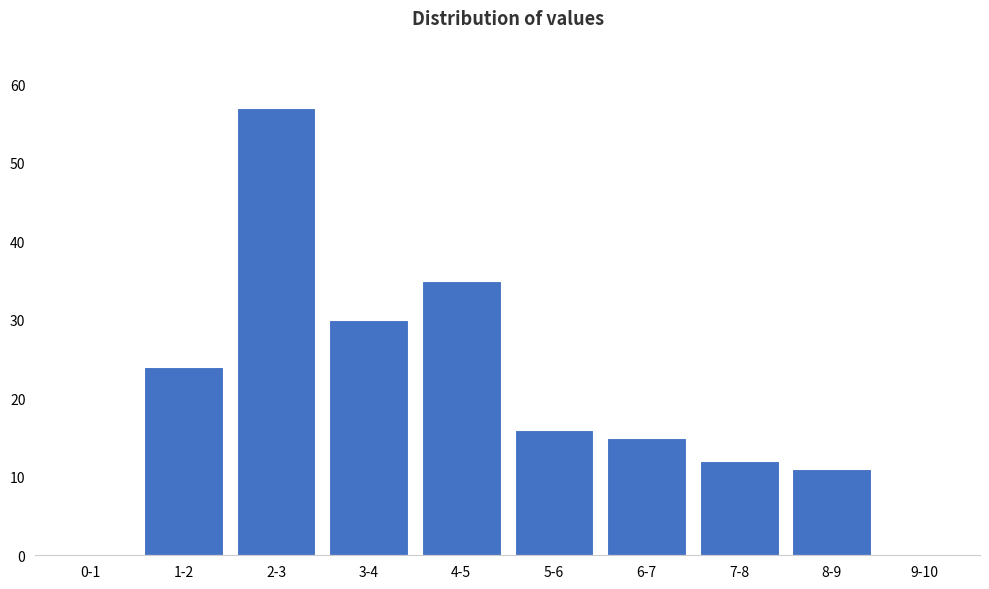

Reading right to left, transcribe all the data shown in this chart.

9-10=0	8-9=11	7-8=12	6-7=15	5-6=16	4-5=35	3-4=30	2-3=57	1-2=24	0-1=0